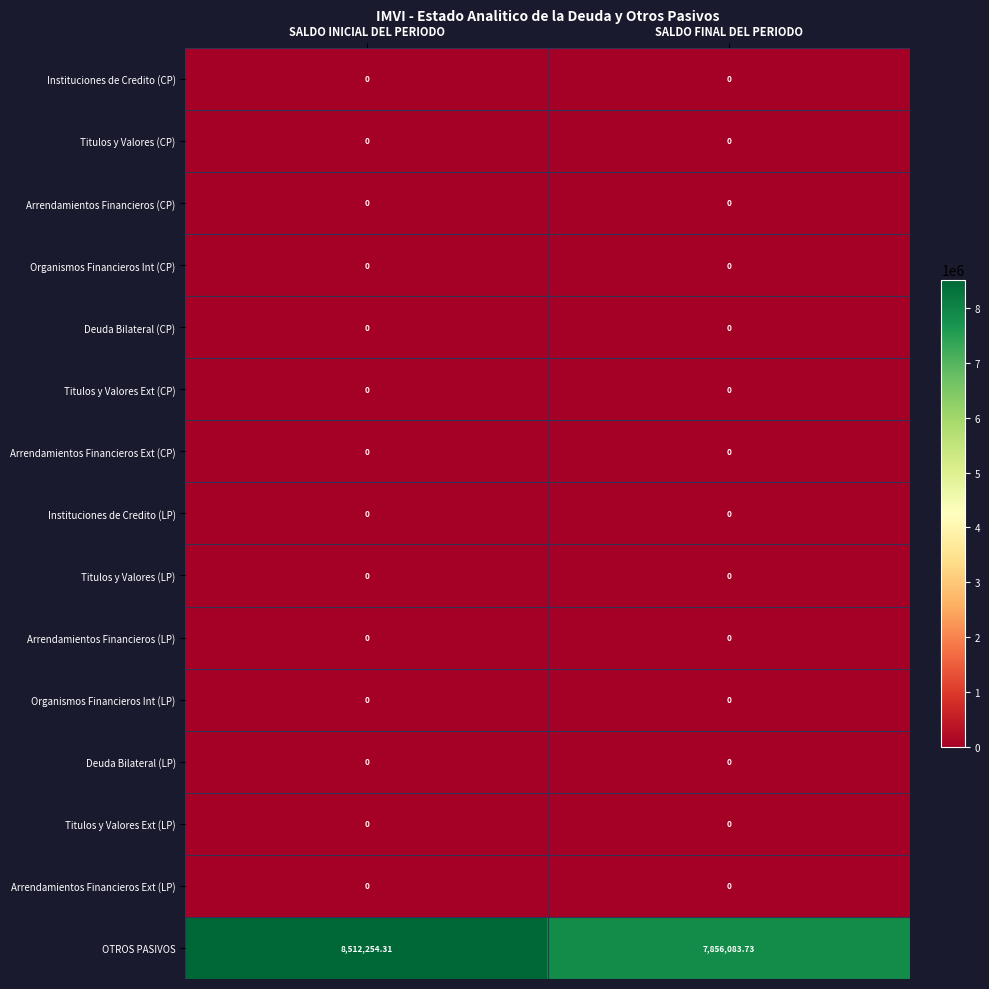

What is the total value across all series at SALDO FINAL DEL PERIODO?

7856083.7